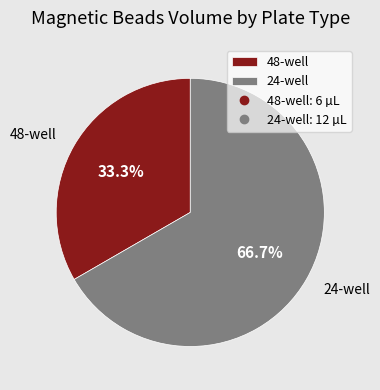

To the nearest percent, what portion does 48-well represent?

33%